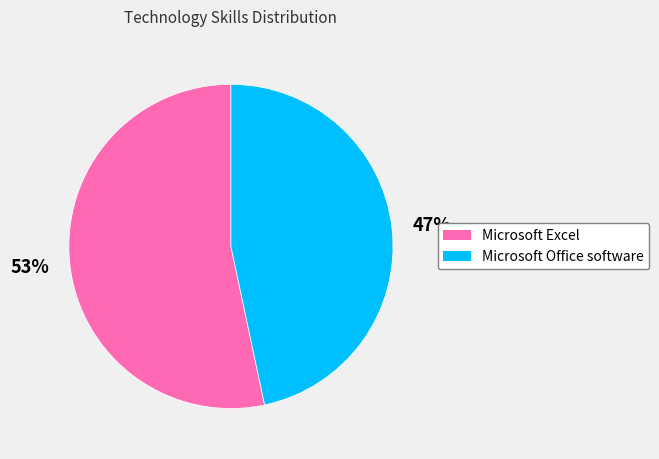

Rank the categories by value from highest to lowest.

Microsoft Excel, Microsoft Office software